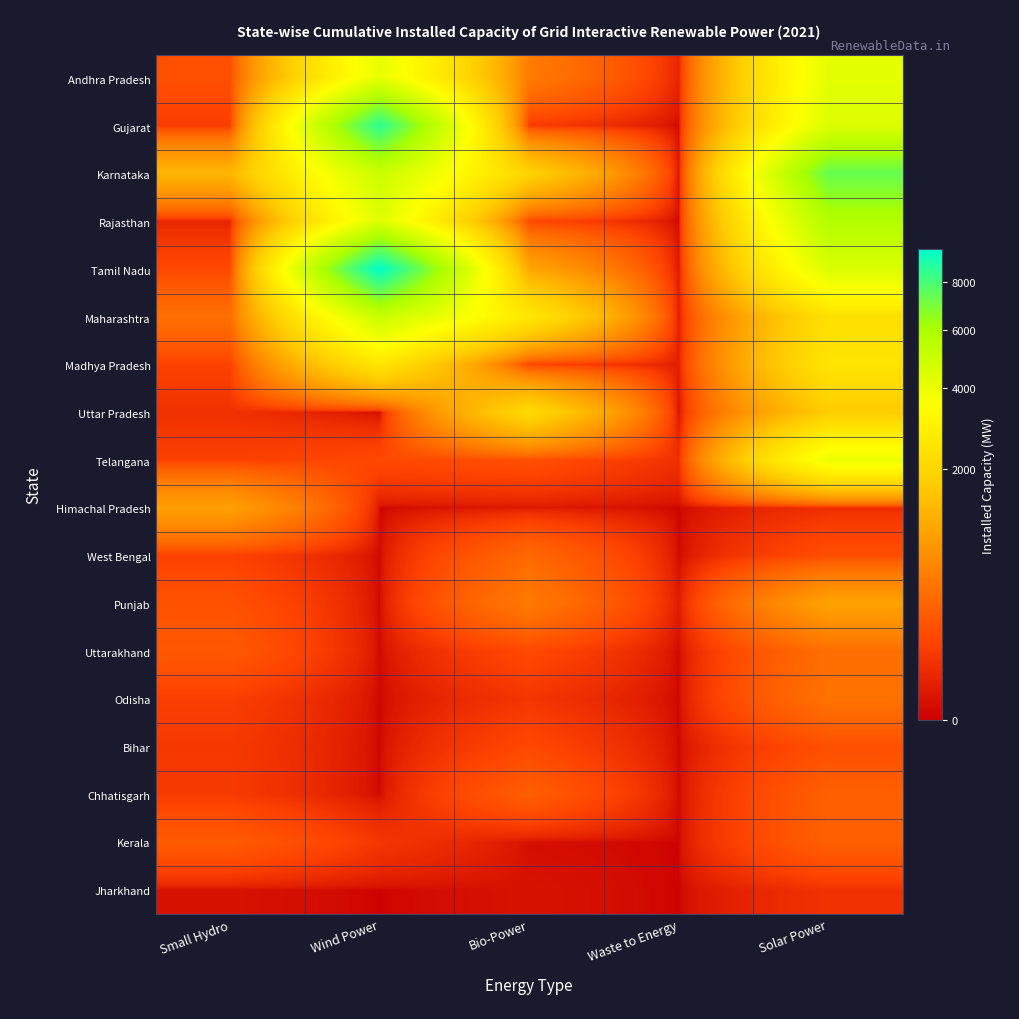

Between Bio-Power and Waste to Energy, which is larger?

Bio-Power